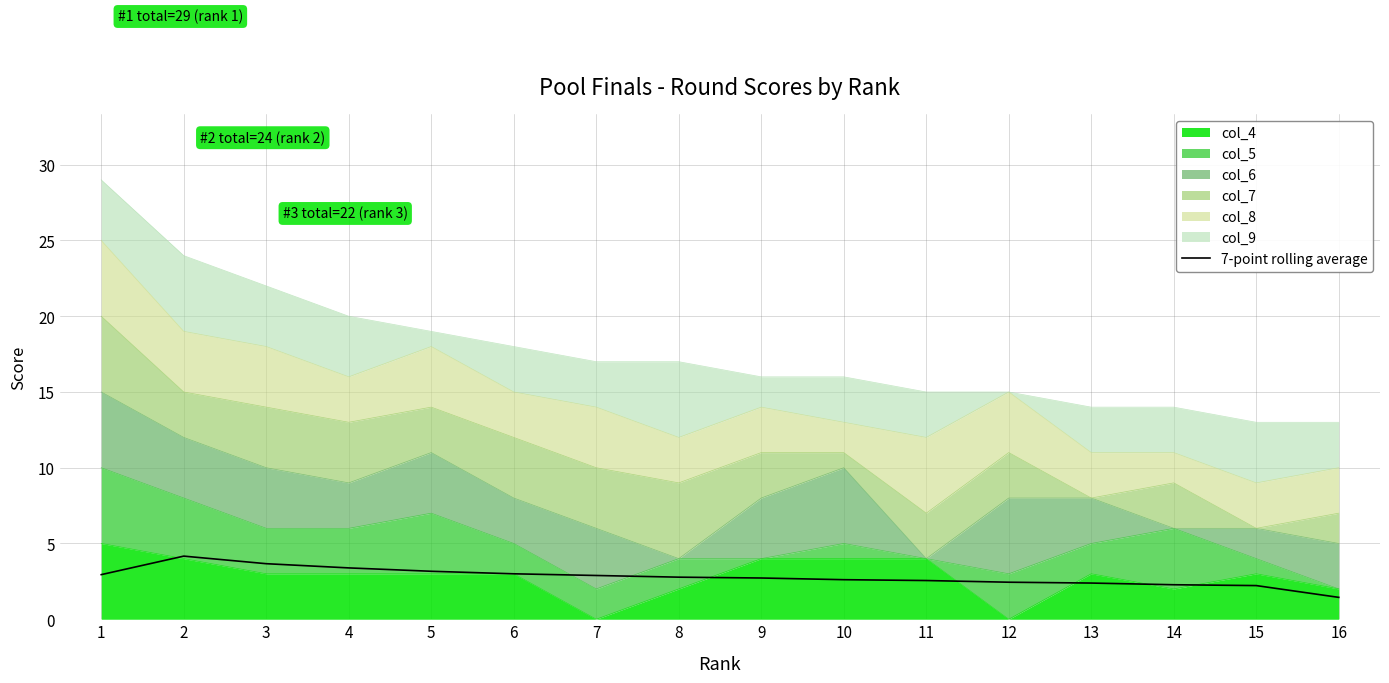

What is the difference between the maximum and minimum values?

2.7